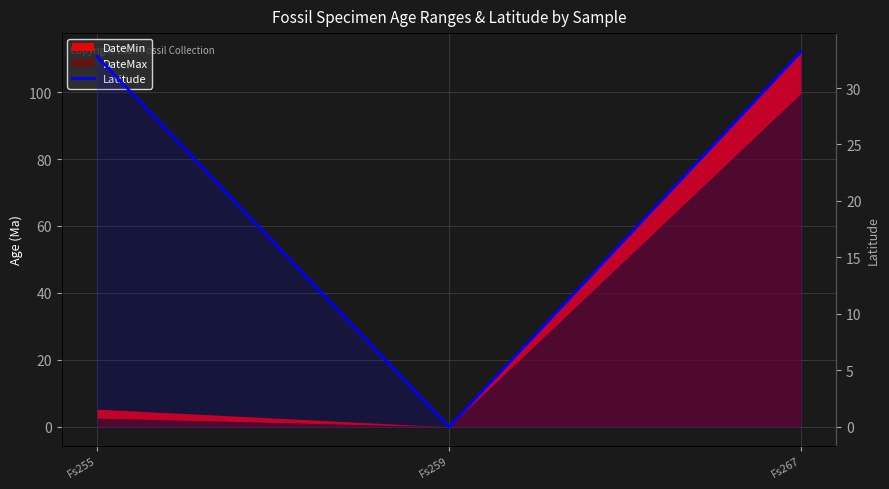

Rank the categories by value from highest to lowest.

Fs267, Fs255, Fs259